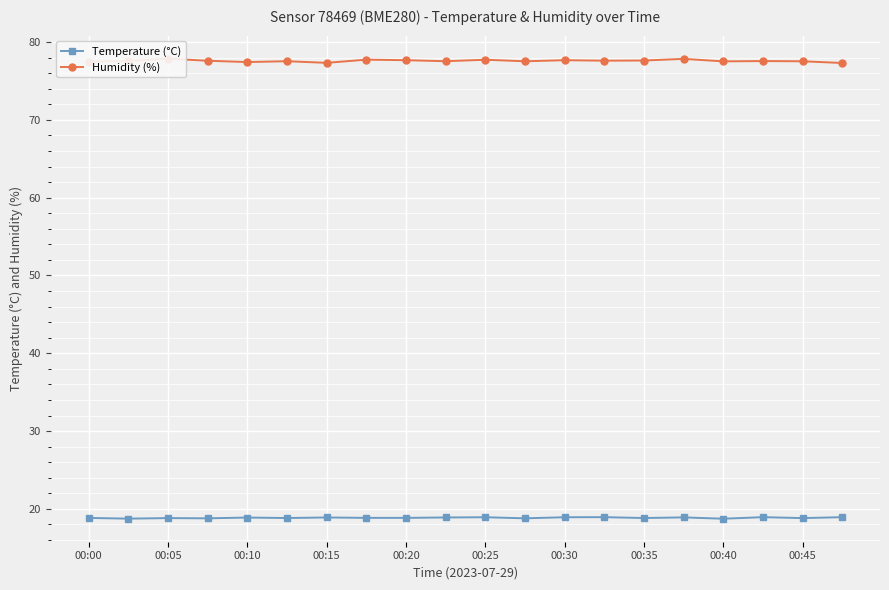

True or false: Temperature (°C) has more than 0 points higher than both neighbors.

True